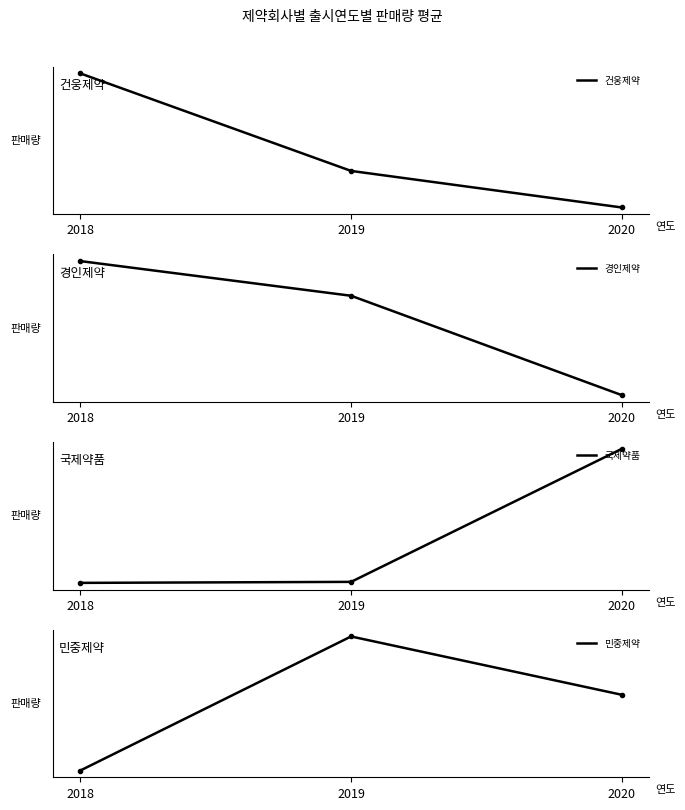

What is the sum of the 민중제약 values at 2019 and 2018?

204.3